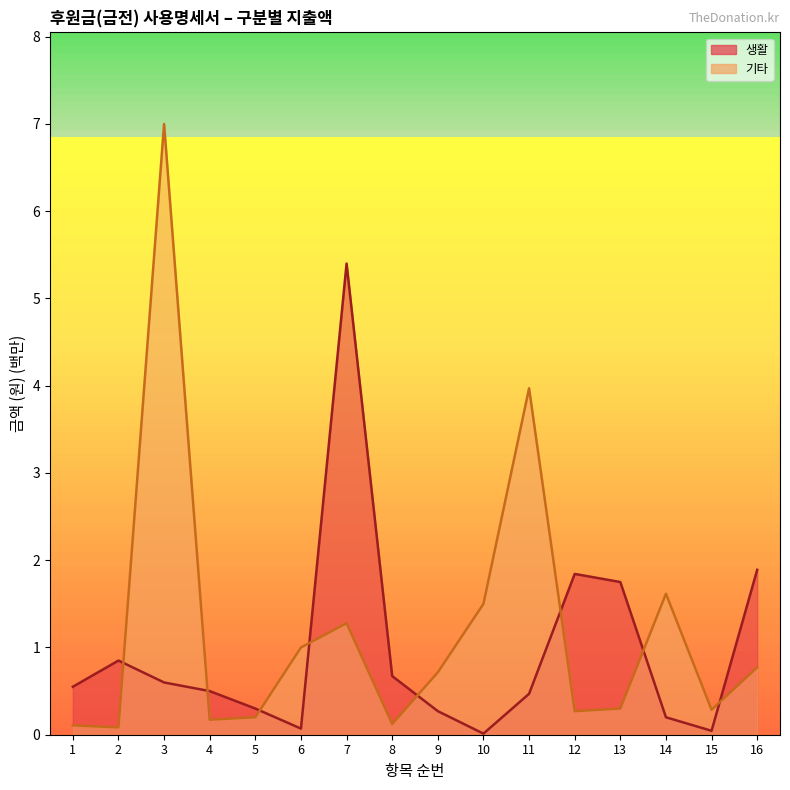

What is the difference between the highest and lowest values at 1?

0.4